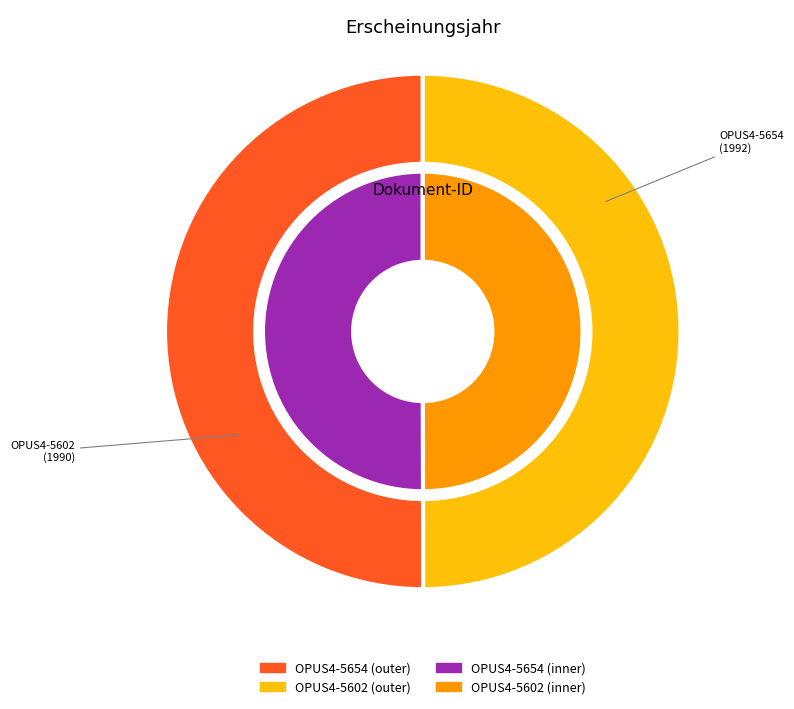

What is the change in value from OPUS4-5654 to OPUS4-5602?

-2